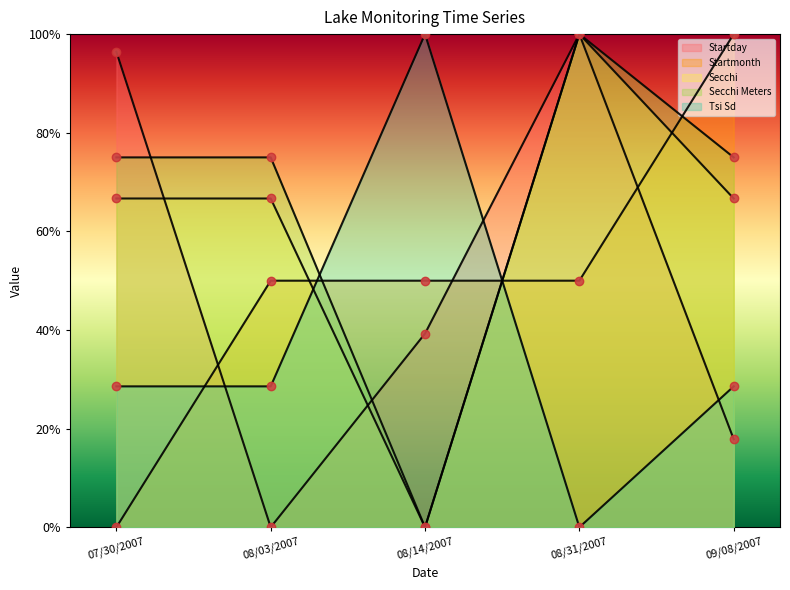

Where is Tsi Sd nearest to the value 50?

07/30/2007